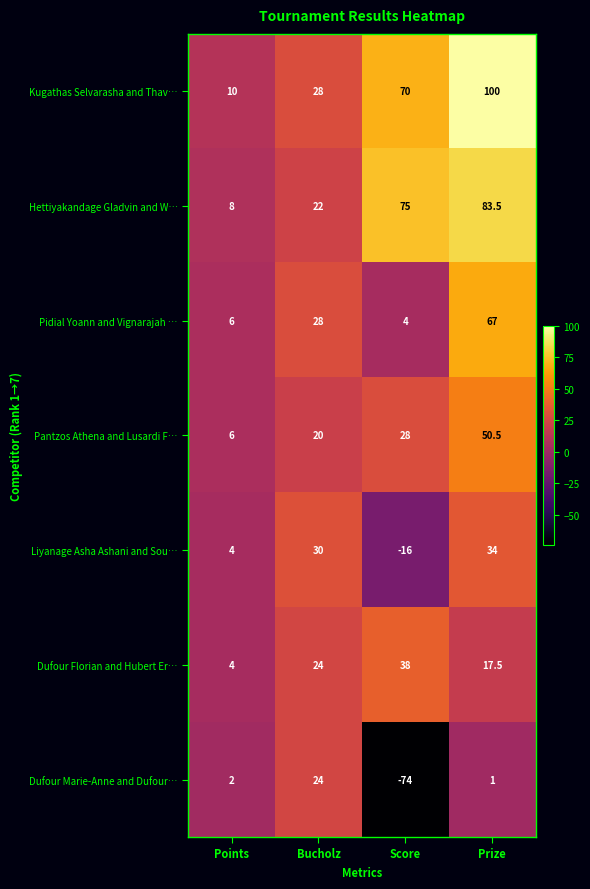

Rank the series at Prize from highest to lowest value.

Kugathas Selvarasha and Thav…, Hettiyakandage Gladvin and W…, Pidial Yoann and Vignarajah …, Pantzos Athena and Lusardi F…, Liyanage Asha Ashani and Sou…, Dufour Florian and Hubert Er…, Dufour Marie-Anne and Dufour…